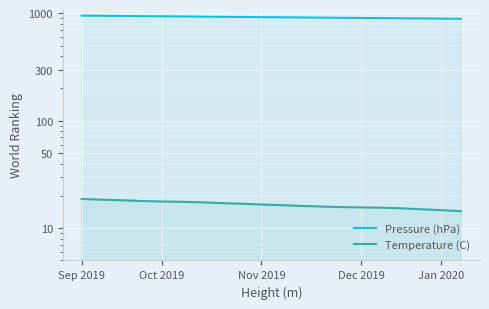

Where does the Pressure (hPa) series first go above 924?

Sep 2019